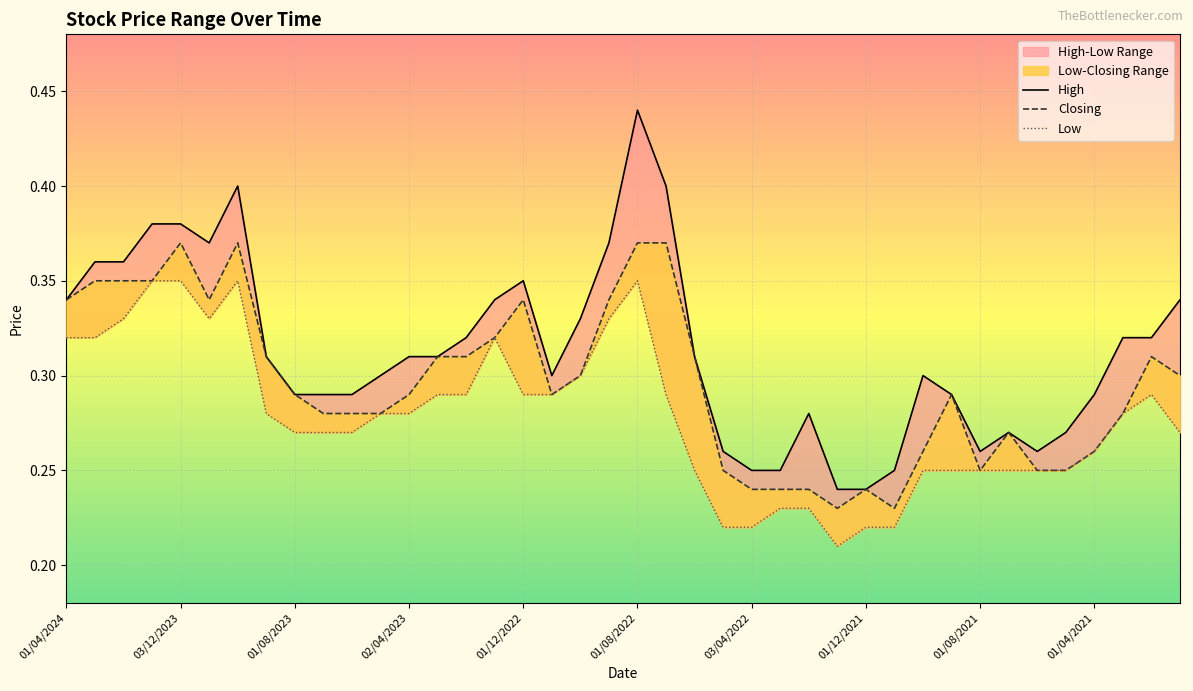

What is the difference between the maximum and second lowest values in the High series?

0.2